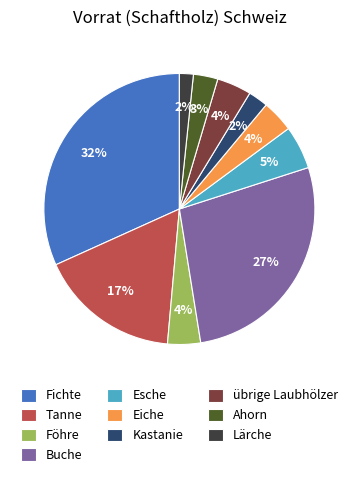

The Esche slice represents 1% of the pie. True or false?

False